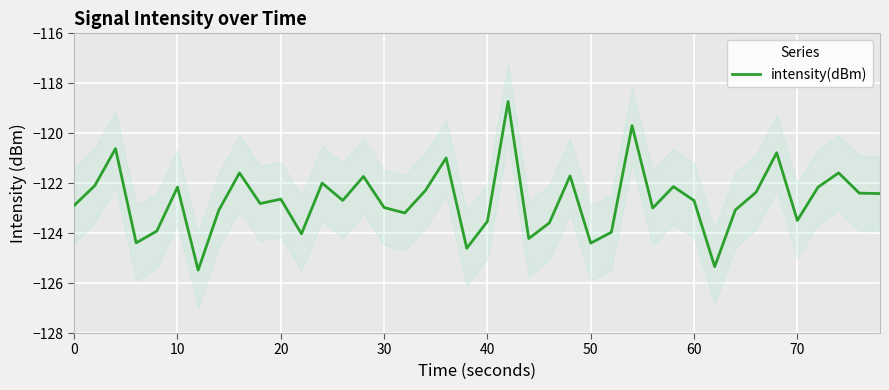

What is the average value?

-122.7